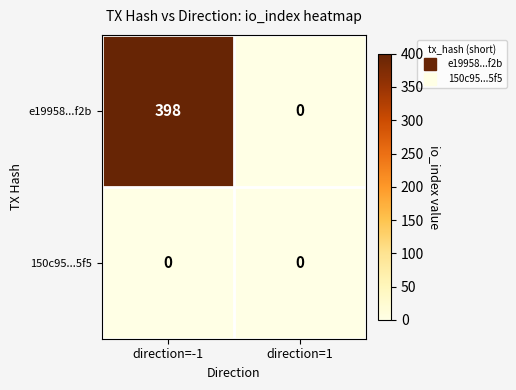

List the series in order of their peak value, highest first.

e19958...f2b, 150c95...5f5